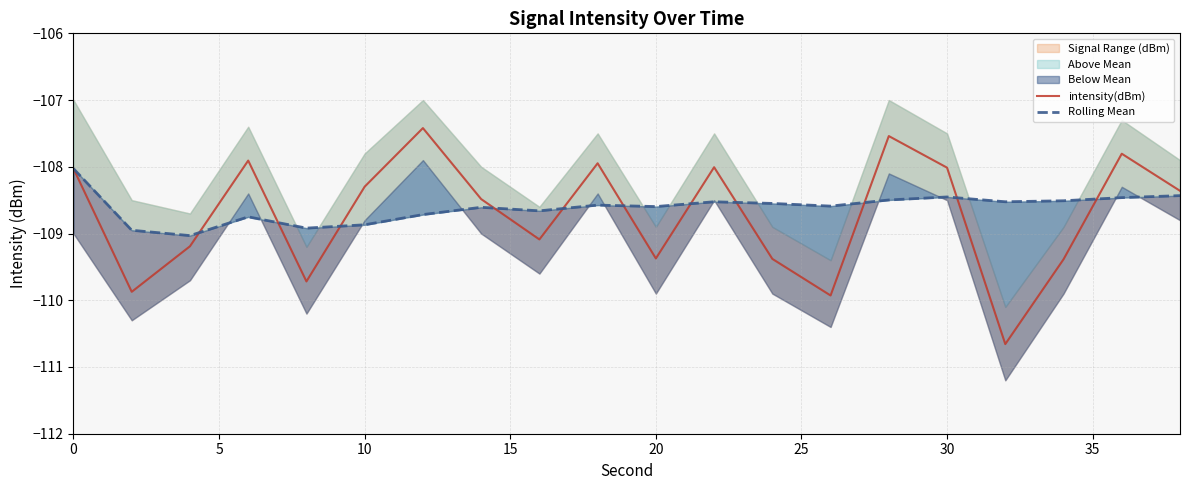

What is the minimum value for intensity(dBm)?

-110.7